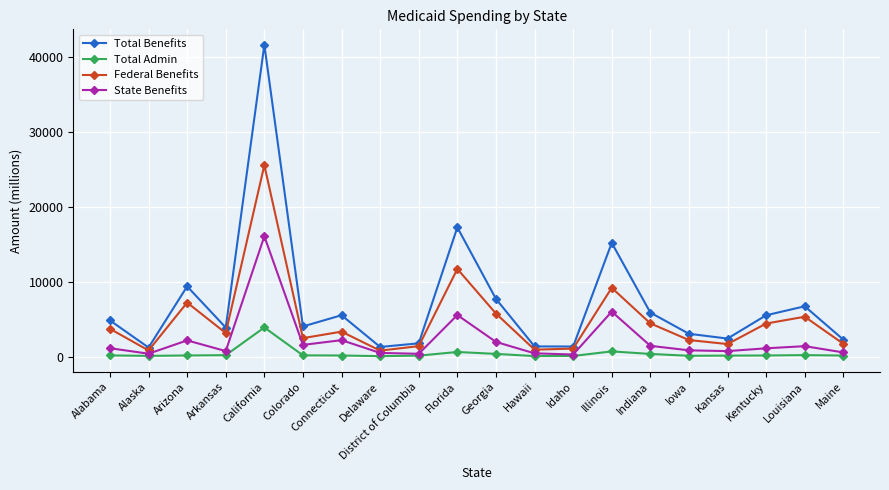

What are all the series names shown in the legend?

Total Benefits, Total Admin, Federal Benefits, State Benefits